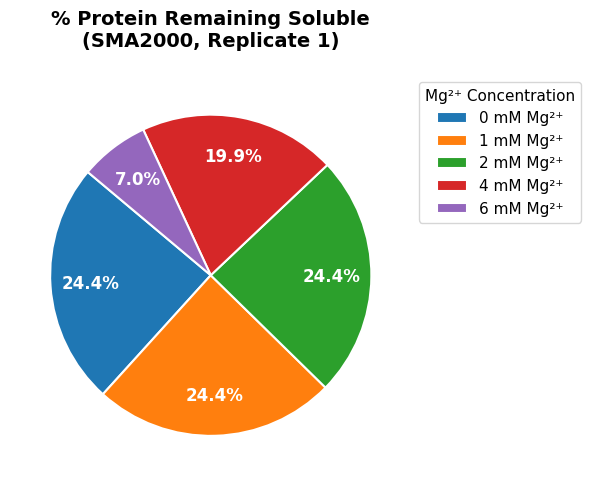

How many slices are in this pie chart?

5